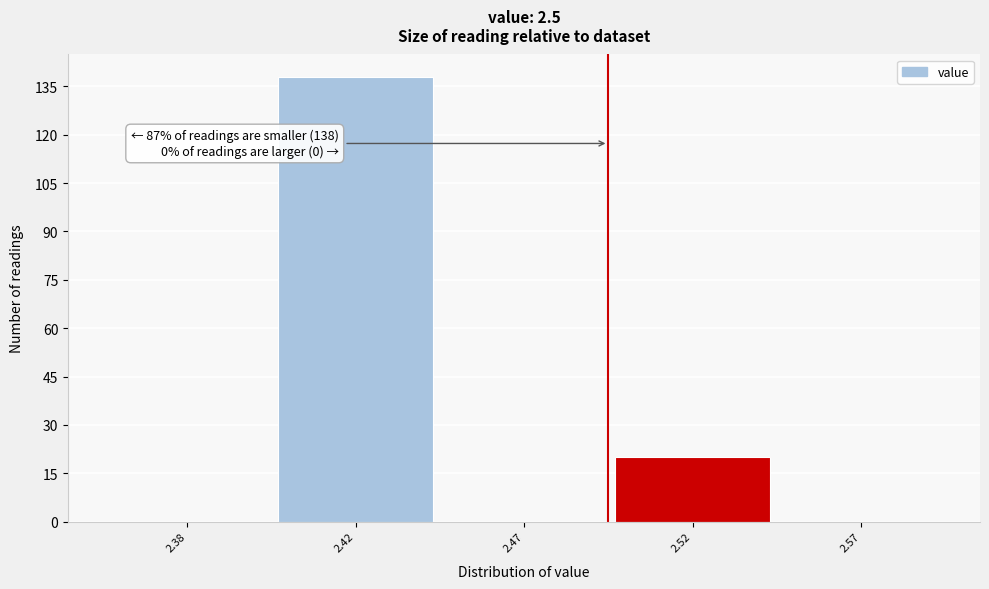

Reading left to right, list all the values displayed in this chart.

2.38=0	2.42=138	2.47=0	2.52=20	2.57=0